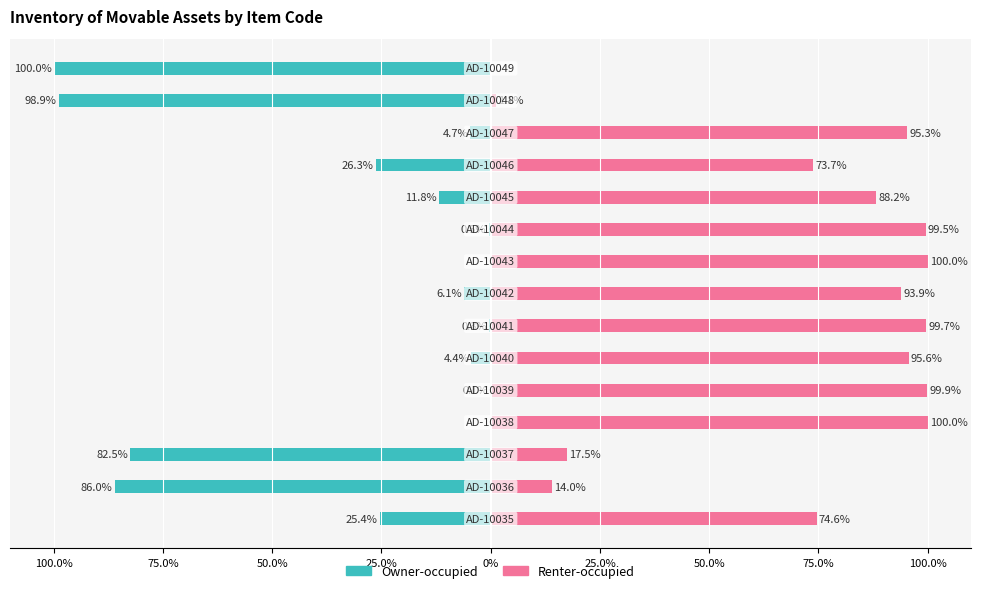

At 12, list the series in order from largest to smallest.

Renter-occupied, Owner-occupied